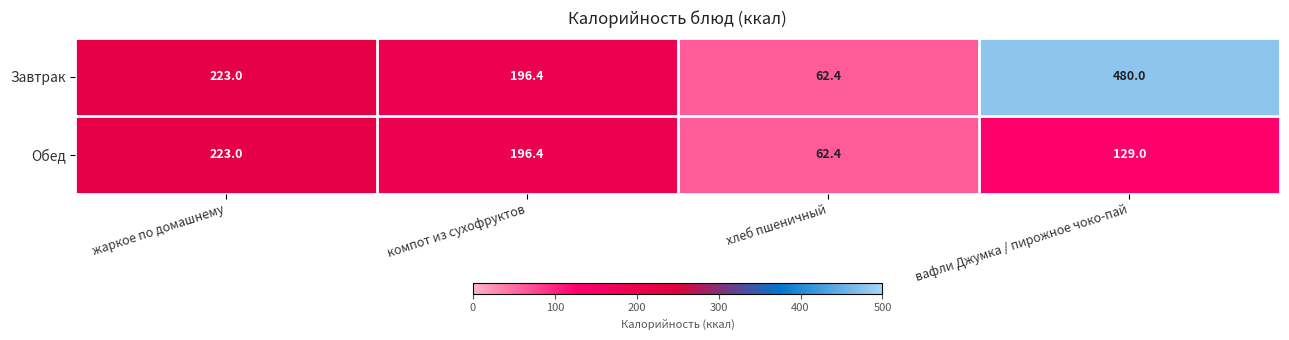

Reading left to right, extract all data points from this chart.

Завтрак: жаркое по домашнему=223.0	компот из сухофруктов=196.4	хлеб пшеничный=62.4	вафли Джумка / пирожное чоко-пай=480.0
Обед: жаркое по домашнему=223.0	компот из сухофруктов=196.4	хлеб пшеничный=62.4	вафли Джумка / пирожное чоко-пай=129.0